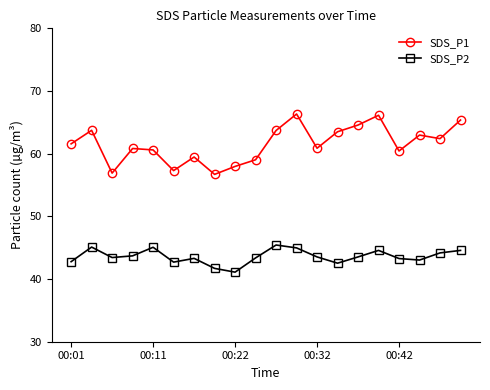

At how many categories does at least one series exceed 49?

20